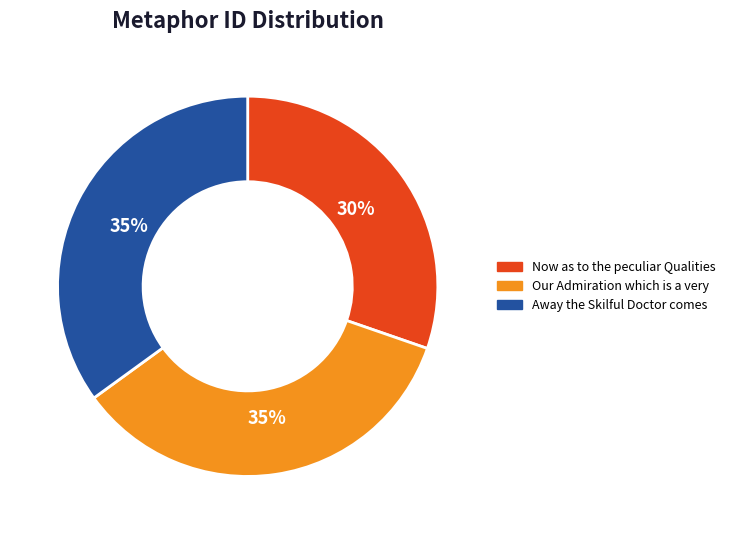

To the nearest percent, what is the combined percentage of Our Admiration which is a very and Away the Skilful Doctor comes?

70%